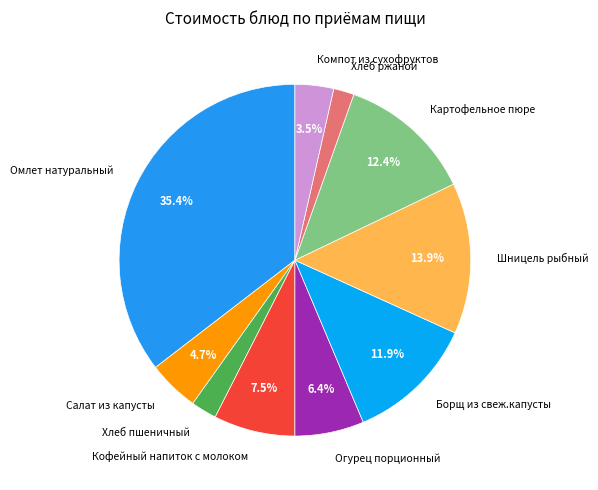

Does Омлет натуральный account for over 50% of the chart?

No